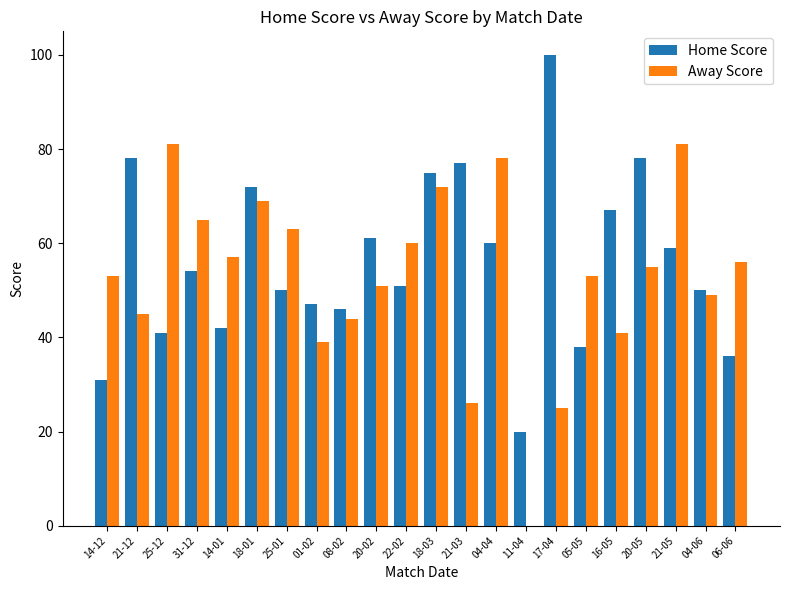

Are the bars horizontal?

No